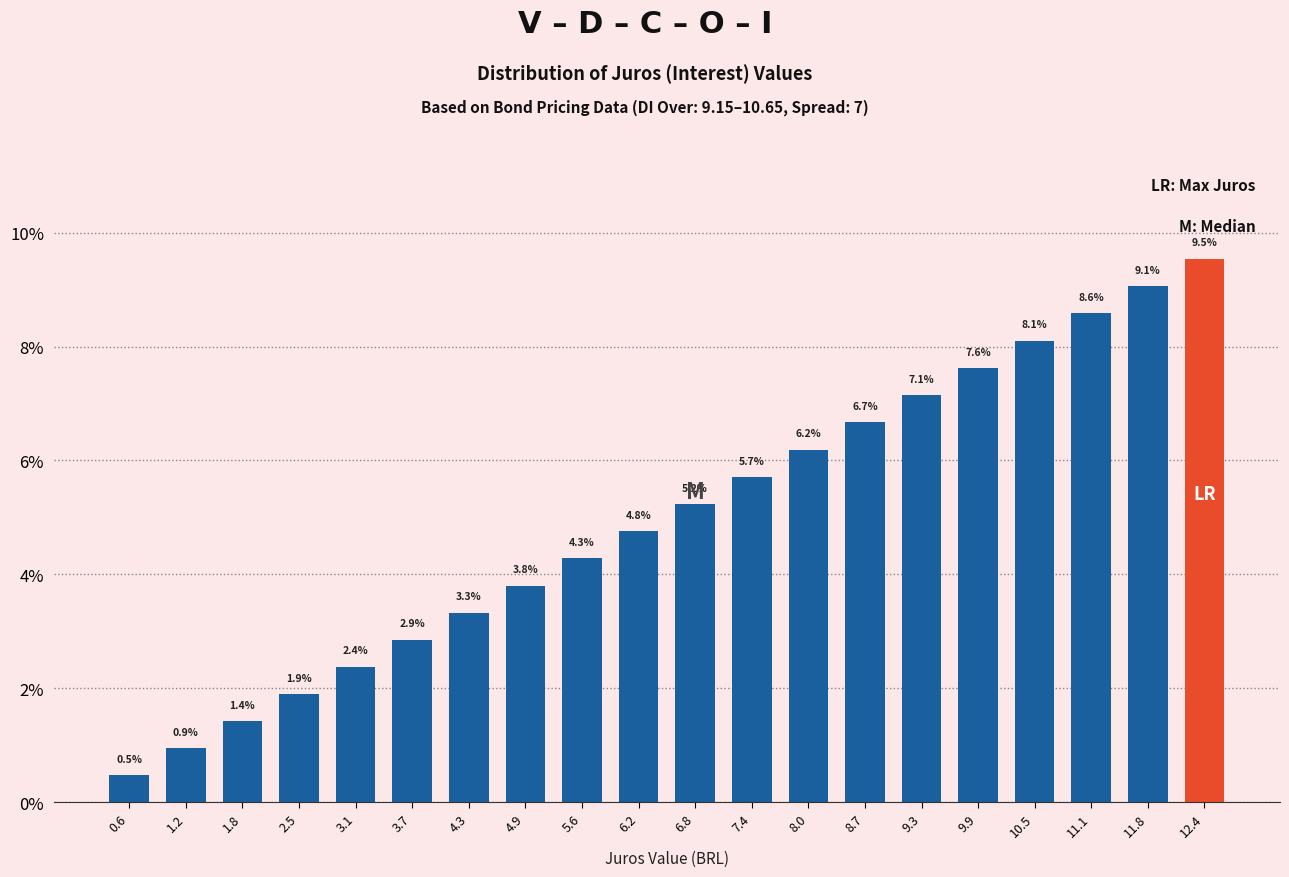

Reading right to left, extract all data points from this chart.

12.4=9.5	11.8=9.1	11.1=8.6	10.5=8.1	9.9=7.6	9.3=7.1	8.7=6.7	8.0=6.2	7.4=5.7	6.8=5.2	6.2=4.8	5.6=4.3	4.9=3.8	4.3=3.3	3.7=2.9	3.1=2.4	2.5=1.9	1.8=1.4	1.2=0.9	0.6=0.5